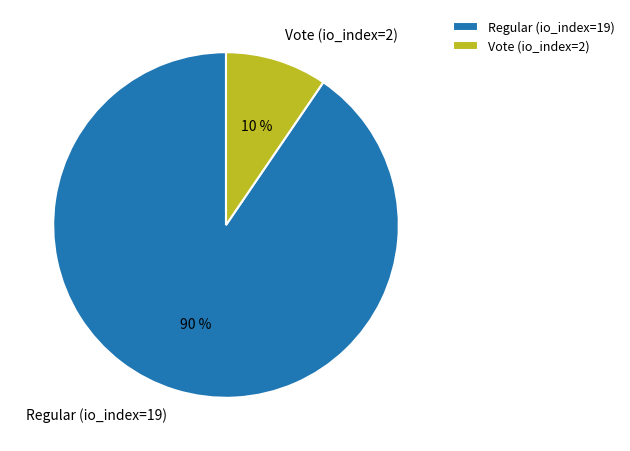

Which has a higher value, Regular (io_index=19) or Vote (io_index=2)?

Regular (io_index=19)